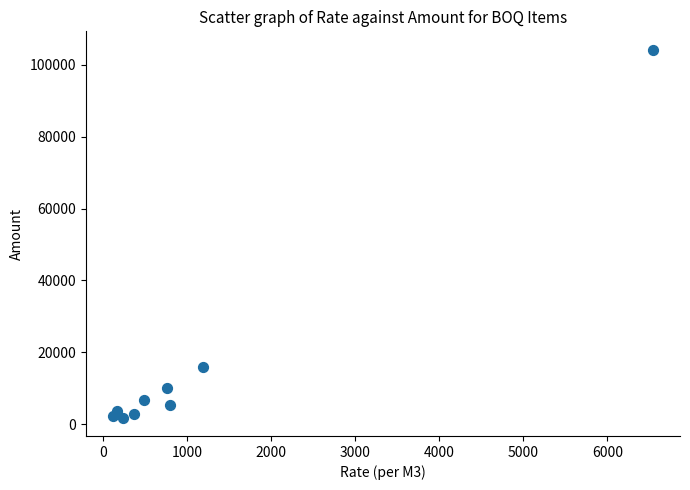

What is the average X value?

1181.7